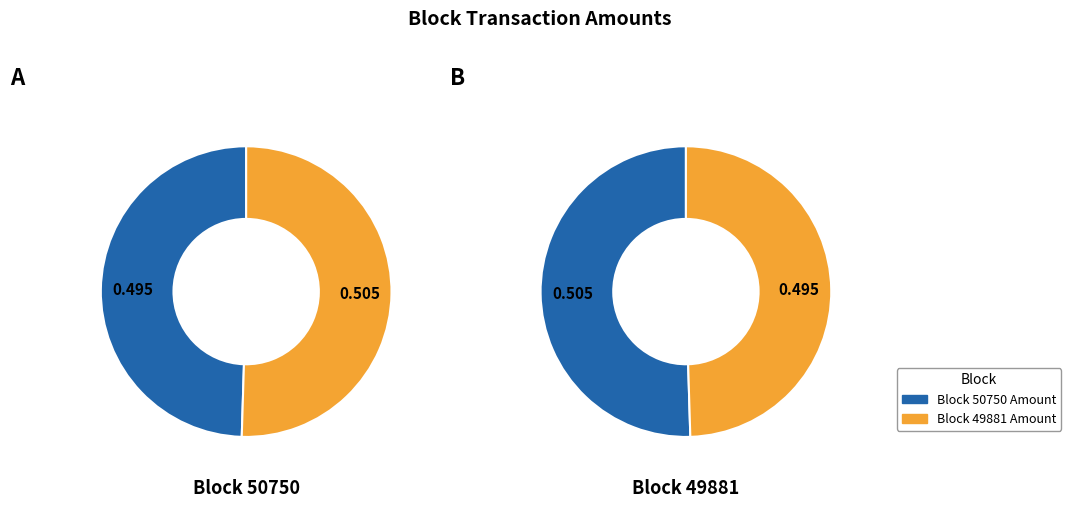

Which category has the biggest portion of the pie?

49881